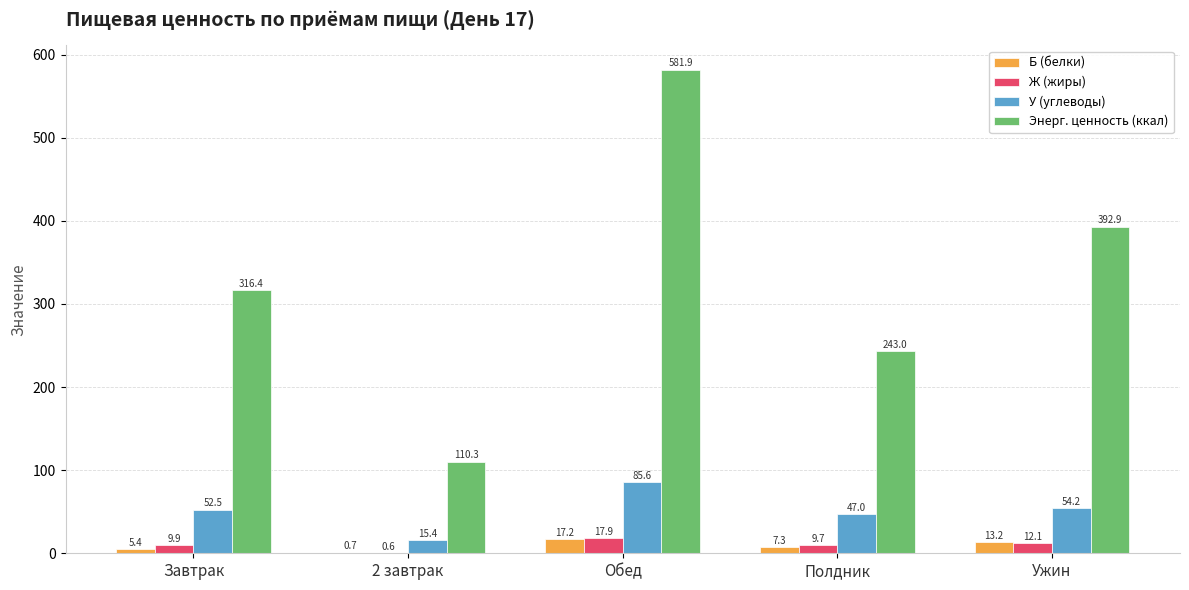

Count the number of data series in this chart.

4